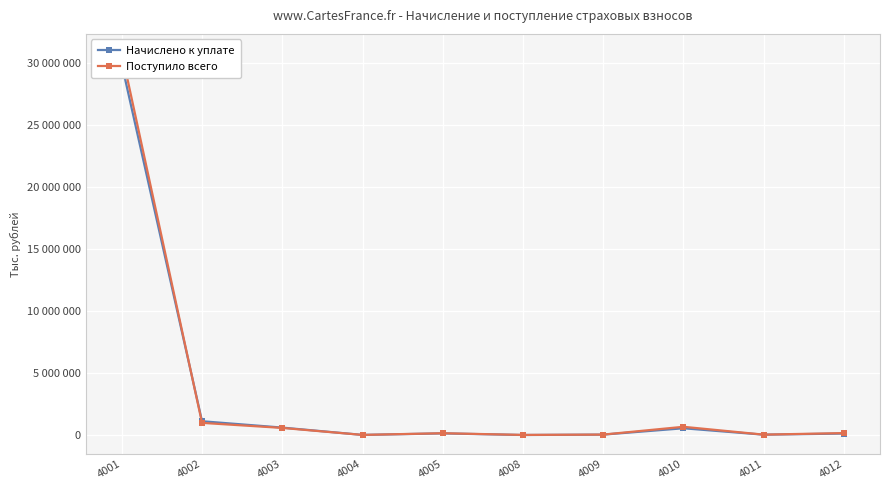

Reading right to left, transcribe all the data shown in this chart.

Начислено к уплате: 151120	60028	575641	64444	33334	164208	39636	631015	1142680	29910571
Поступило всего: 187172	62806	695214	66701	39416	176521	41041	604295	1011459	30832525